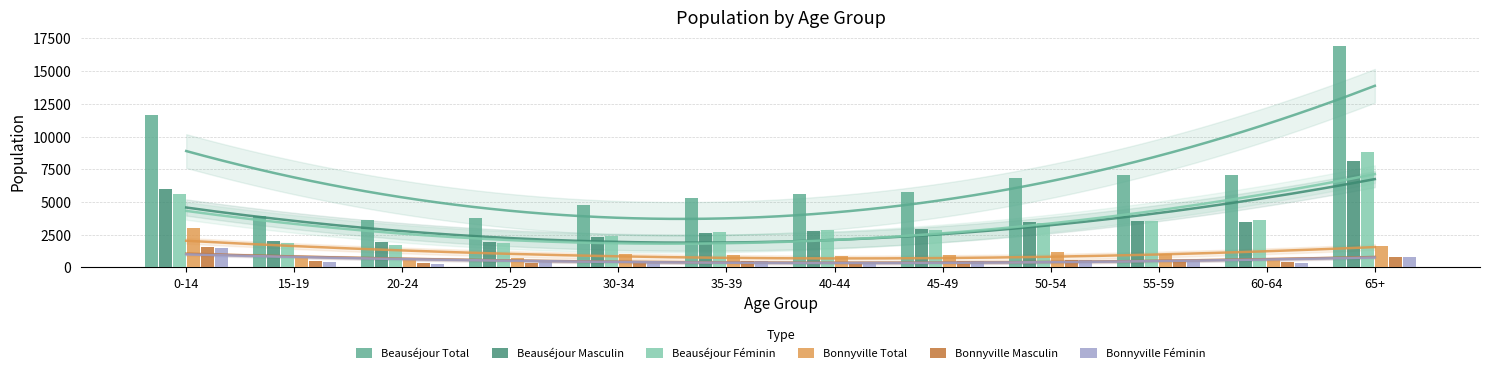

What are all the series names shown in the legend?

Beauséjour Total, Beauséjour Masculin, Beauséjour Féminin, Bonnyville Total, Bonnyville Masculin, Bonnyville Féminin